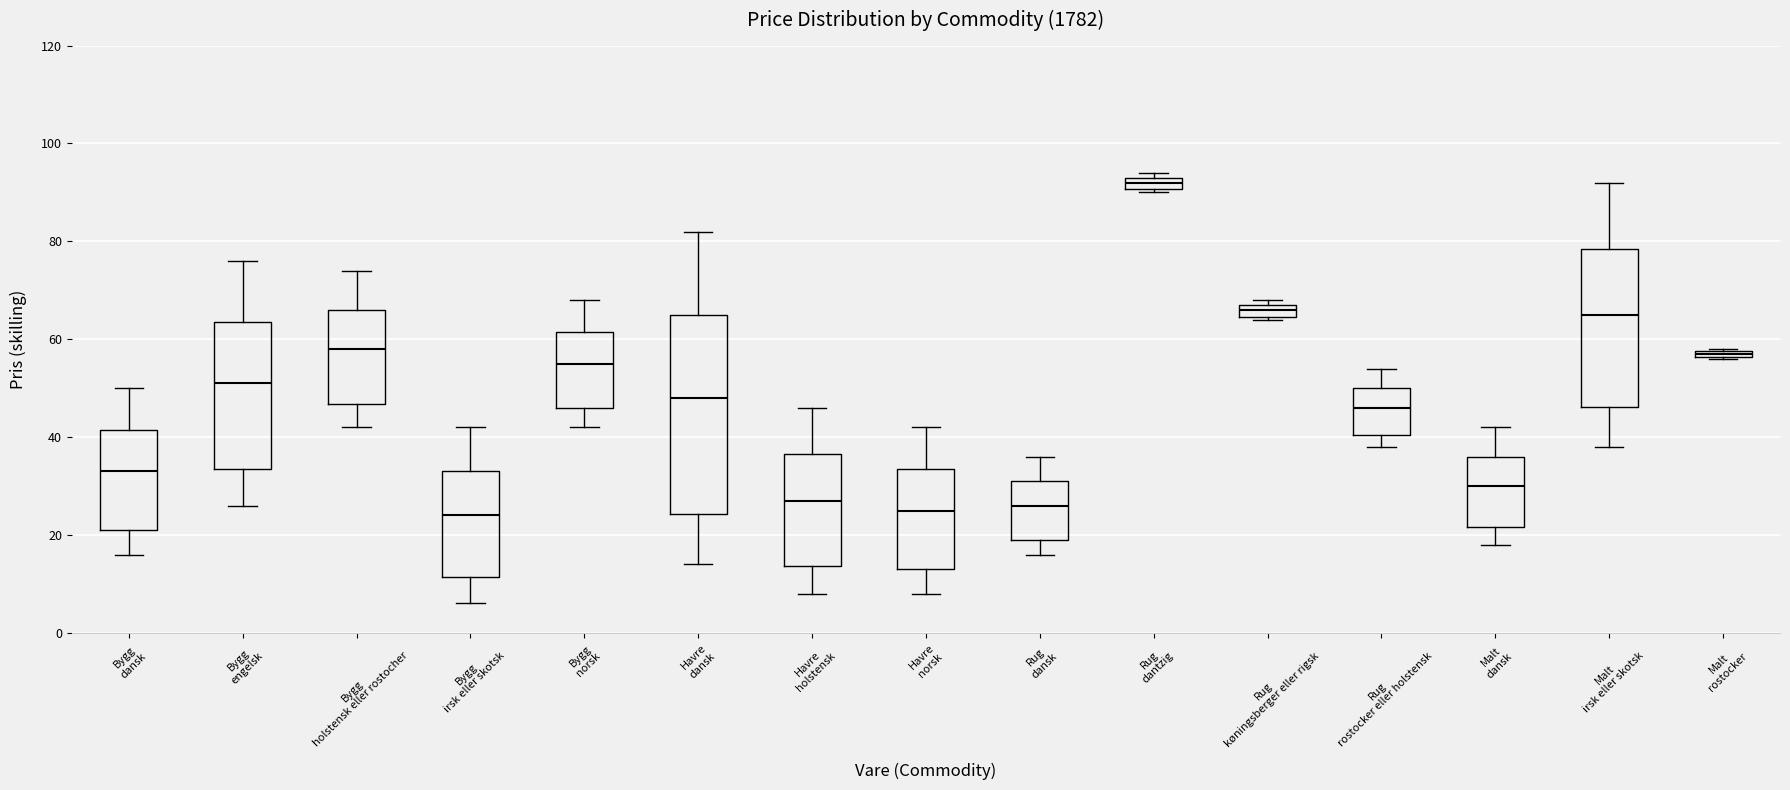

Where is the upper edge of the box for Bygg holstensk eller rostocher on the y-axis? The values are not printed on the chart, so give them approximately, as read against the axis.

66